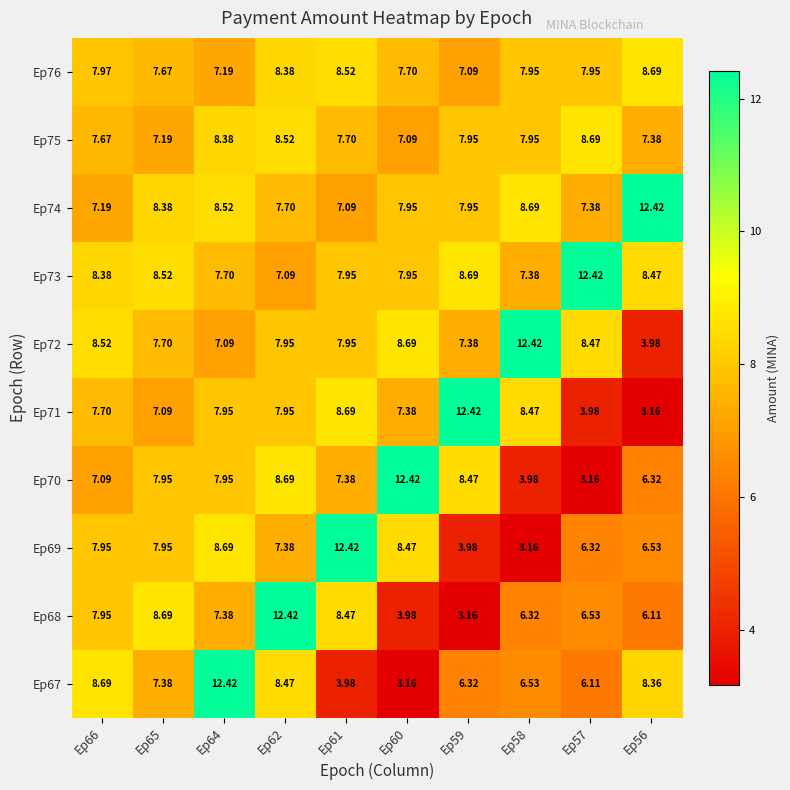

Is the value of Ep72 at Ep59 greater than the value of Ep73 at Ep59?

No